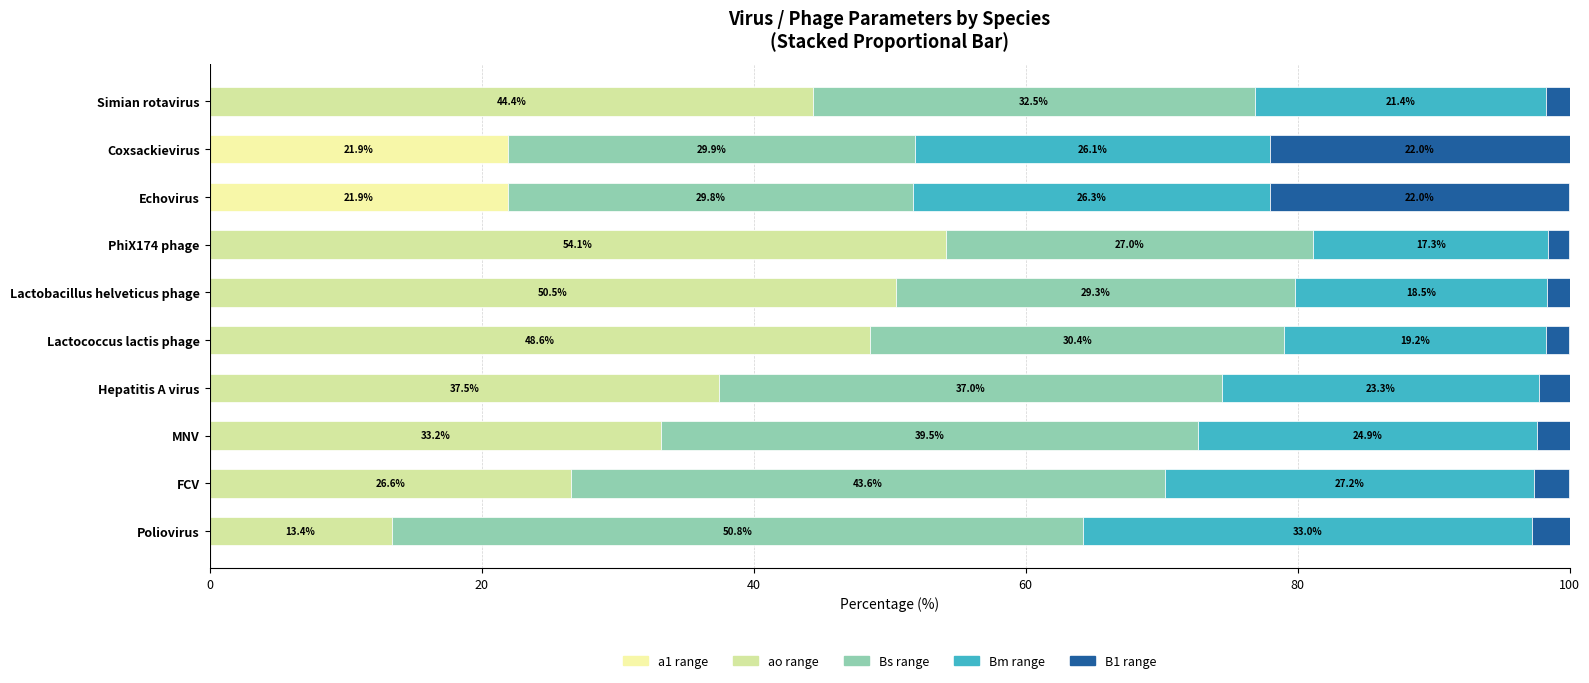

True or false: Bs has a value of 39.9 at Echovirus.

False